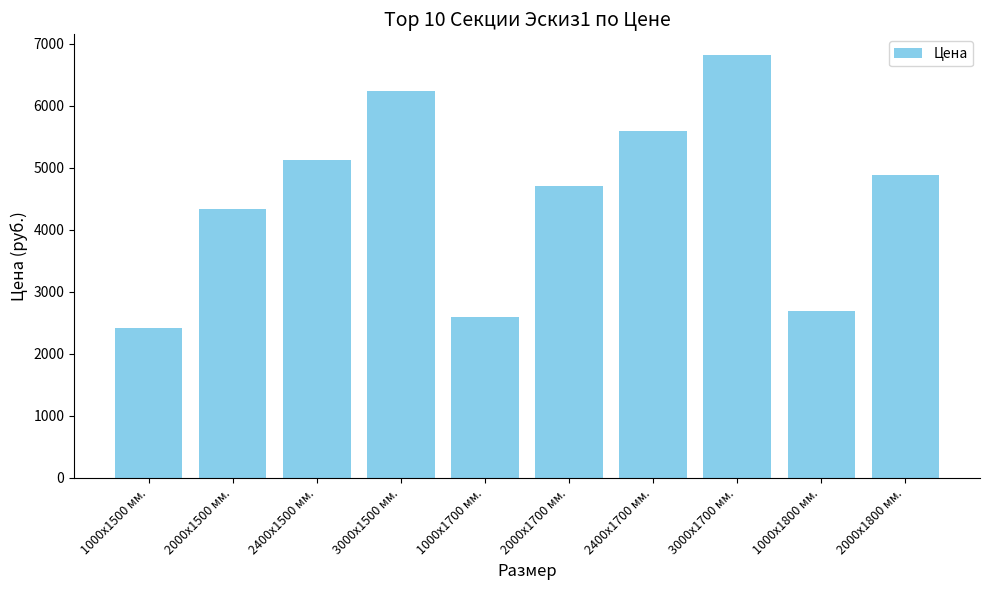

What is the sum of all values?

45383.9